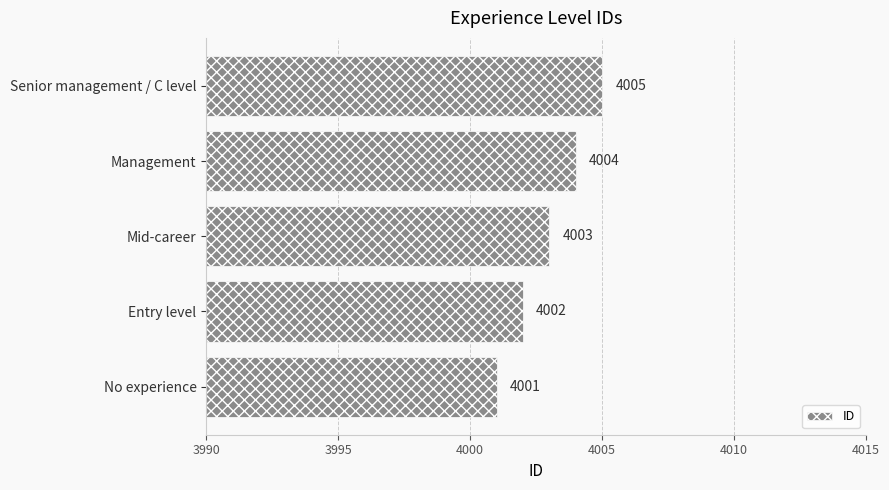

Approximately how many times larger is the value at Management compared to Senior management / C level?

1.0